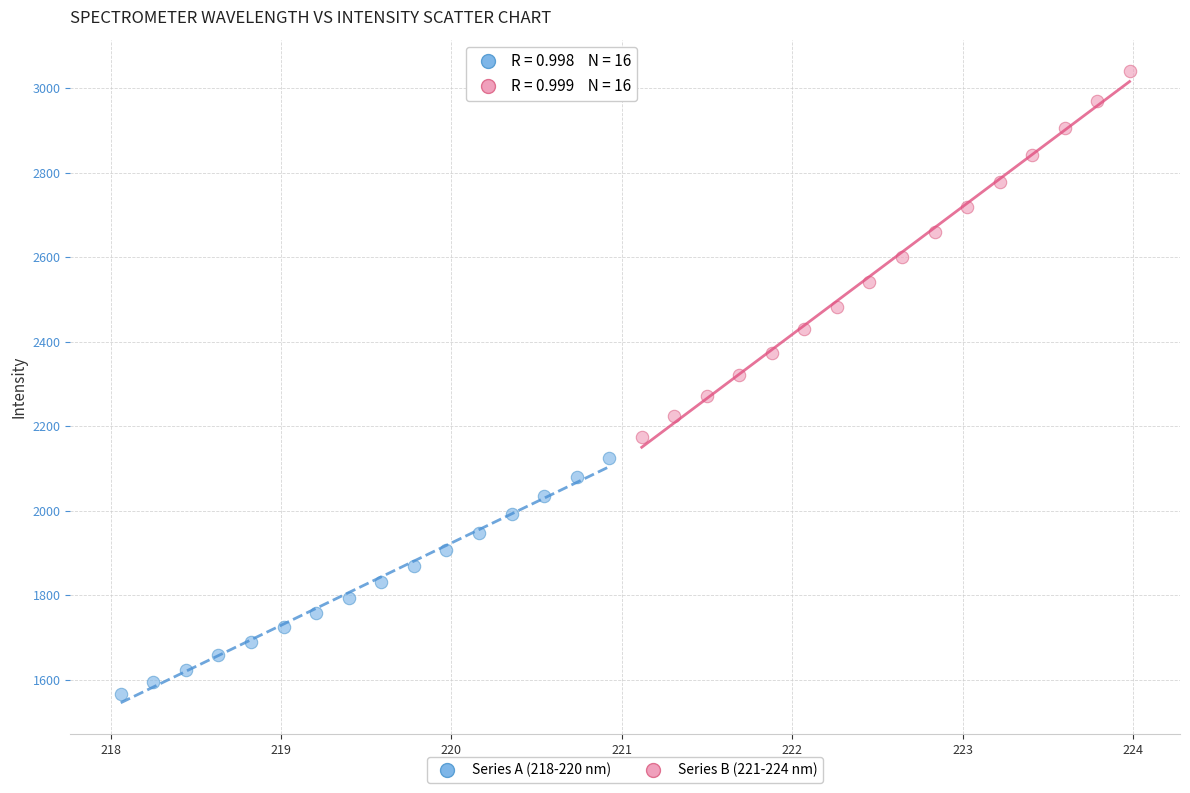

What are all the series names shown in the legend?

Series A (218-220 nm), Series B (221-224 nm)